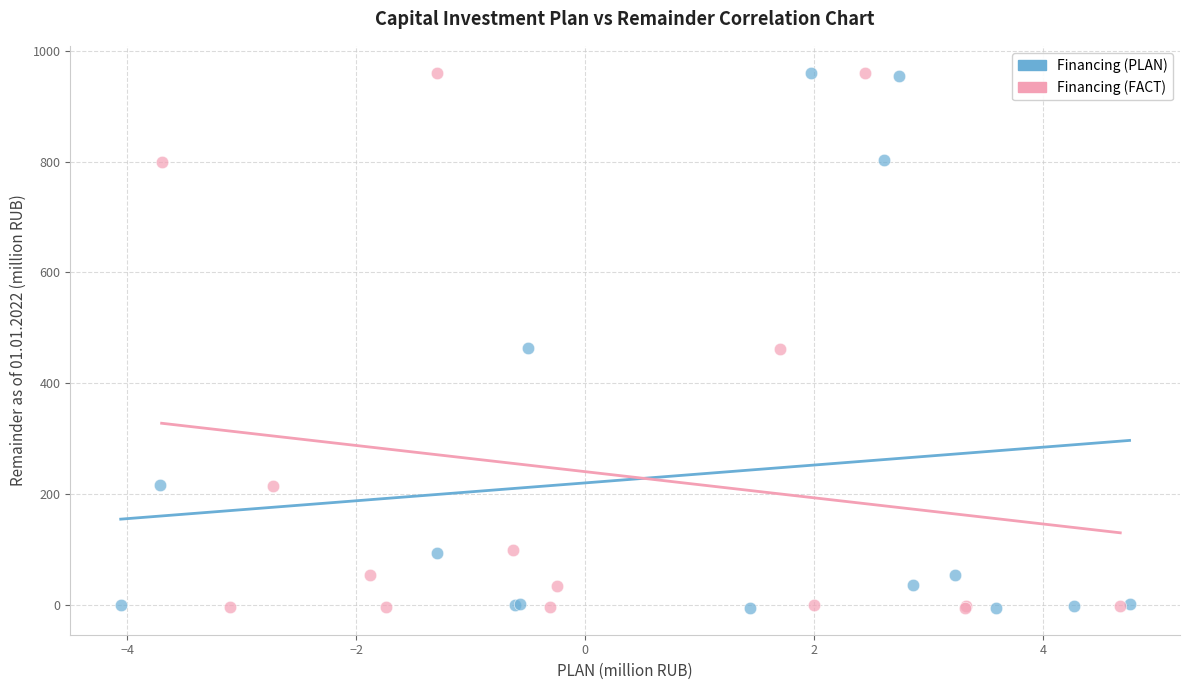

What are all the series names shown in the legend?

Financing (PLAN), Financing (FACT)